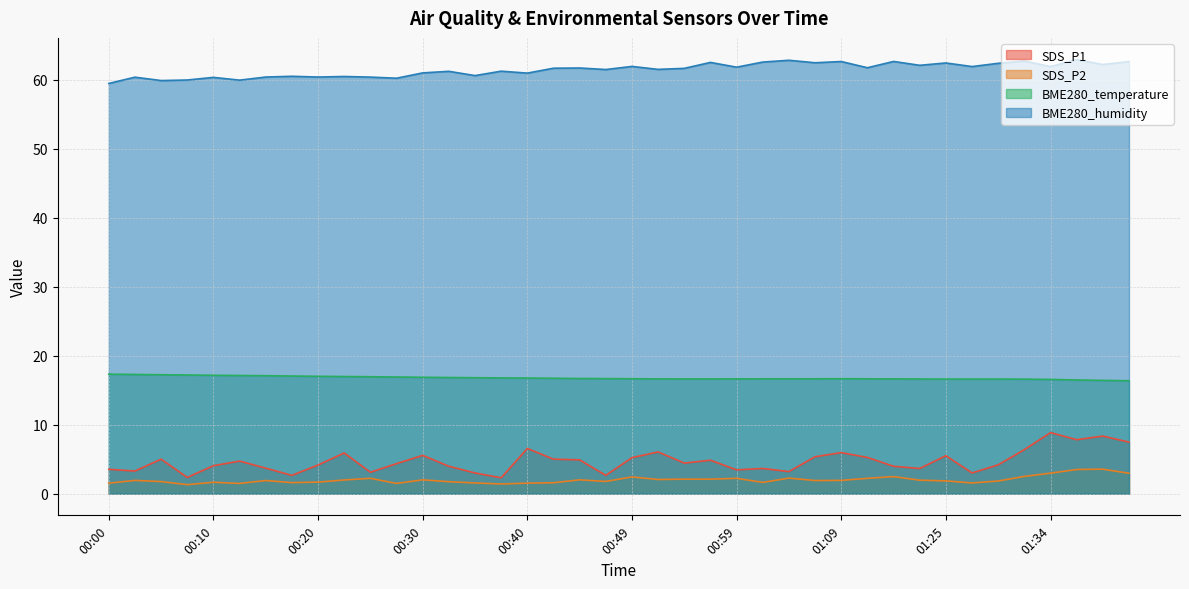

What is the sum of the SDS_P1 values at 00:13 and 00:32?

8.7